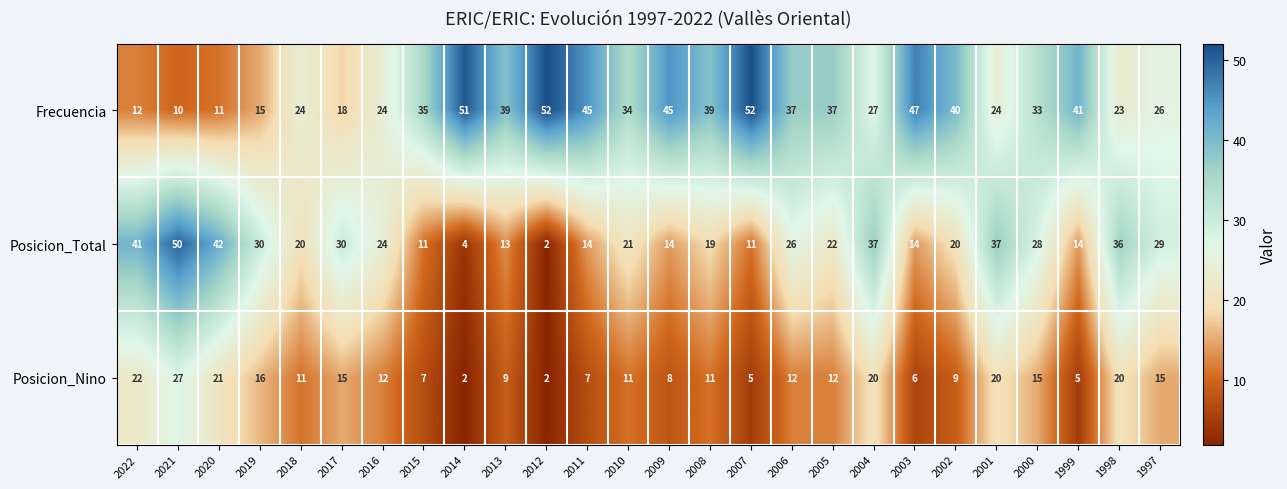

List the series in order of their overall mean, highest first.

Frecuencia, Posicion_Total, Posicion_Nino